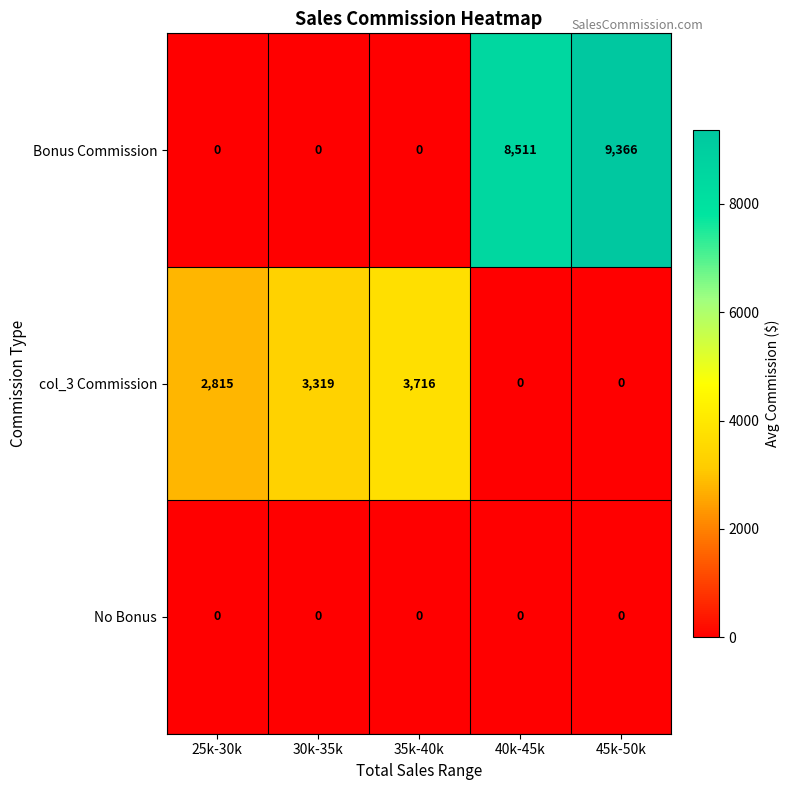

At how many categories does at least one series exceed 2823?

4